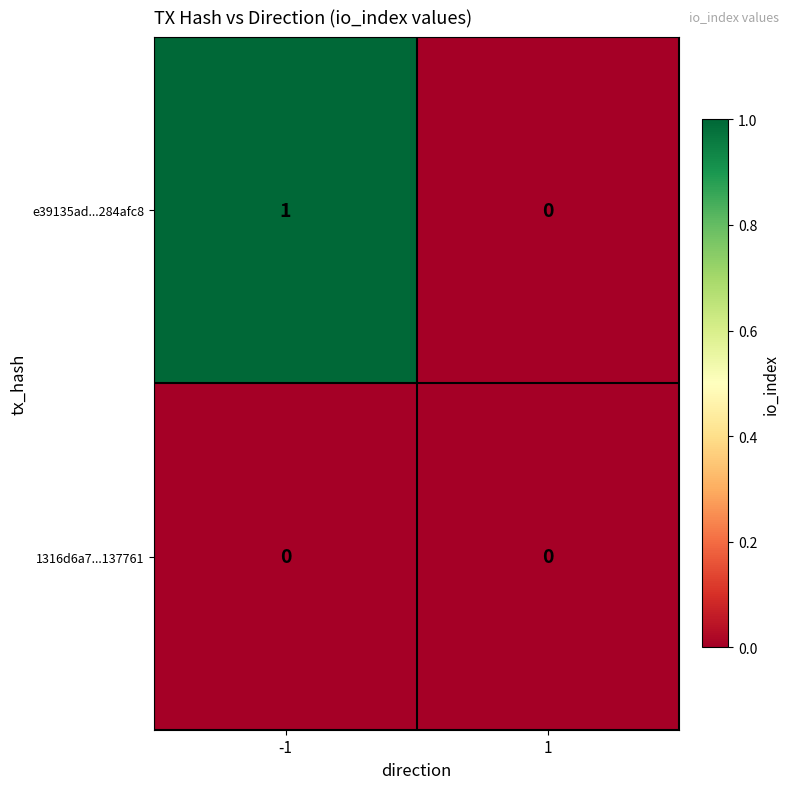

The e39135ad...284afc8 series shows 0 at 1. True or false?

True